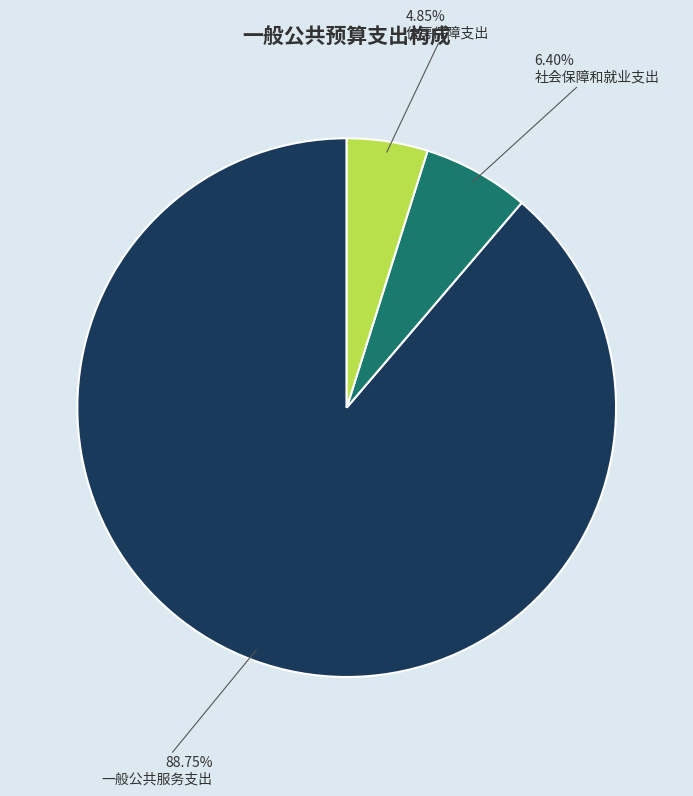

To the nearest percent, what is the combined percentage of 社会保障和就业支出 and 一般公共服务支出?

95%